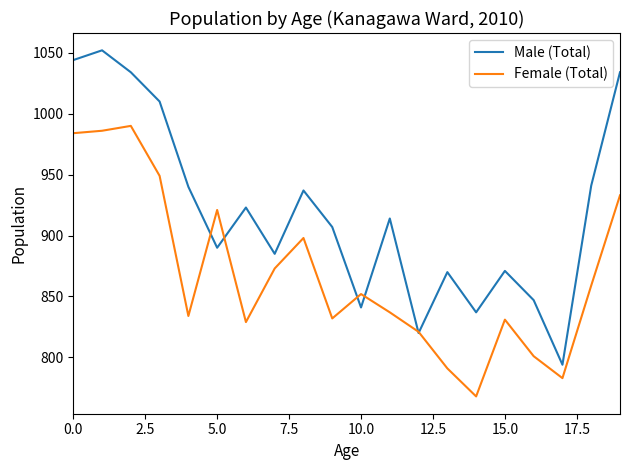

Count the number of data series in this chart.

2